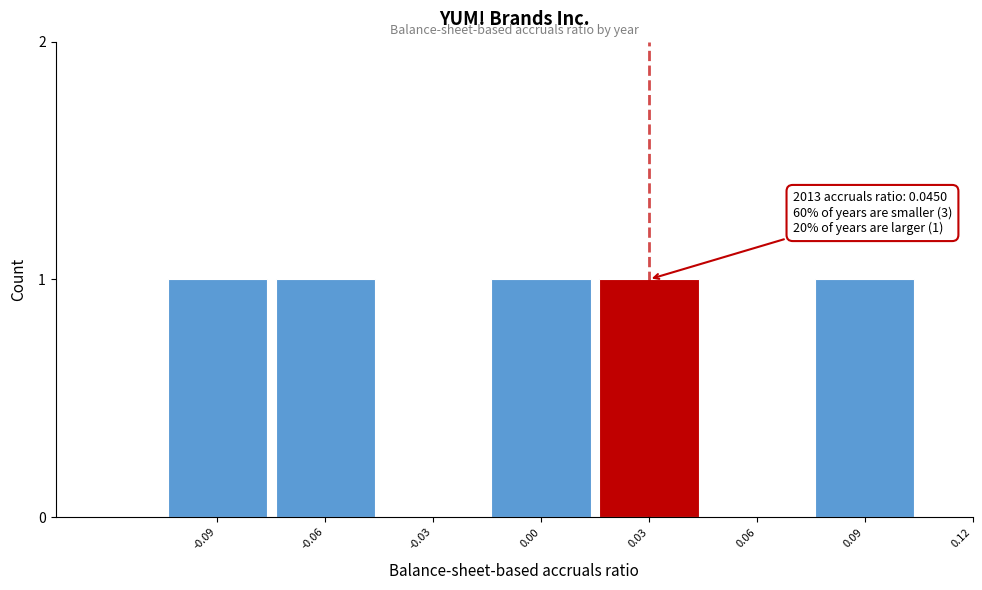

Reading right to left, what are all the values shown in this chart?

0.12=0	0.09=1	0.06=0	0.03=1	0.00=1	-0.03=0	-0.06=1	-0.09=1